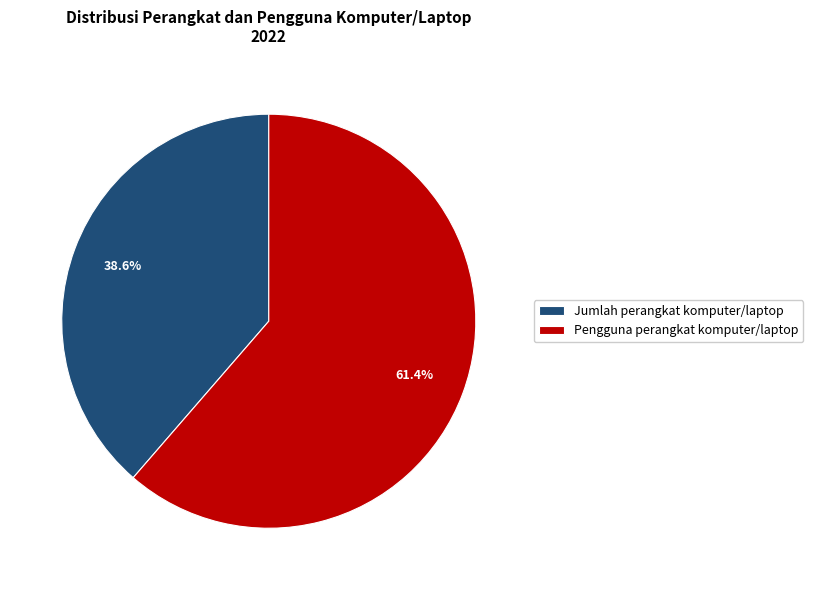

The Jumlah perangkat komputer/laptop slice represents 39% of the pie. True or false?

True